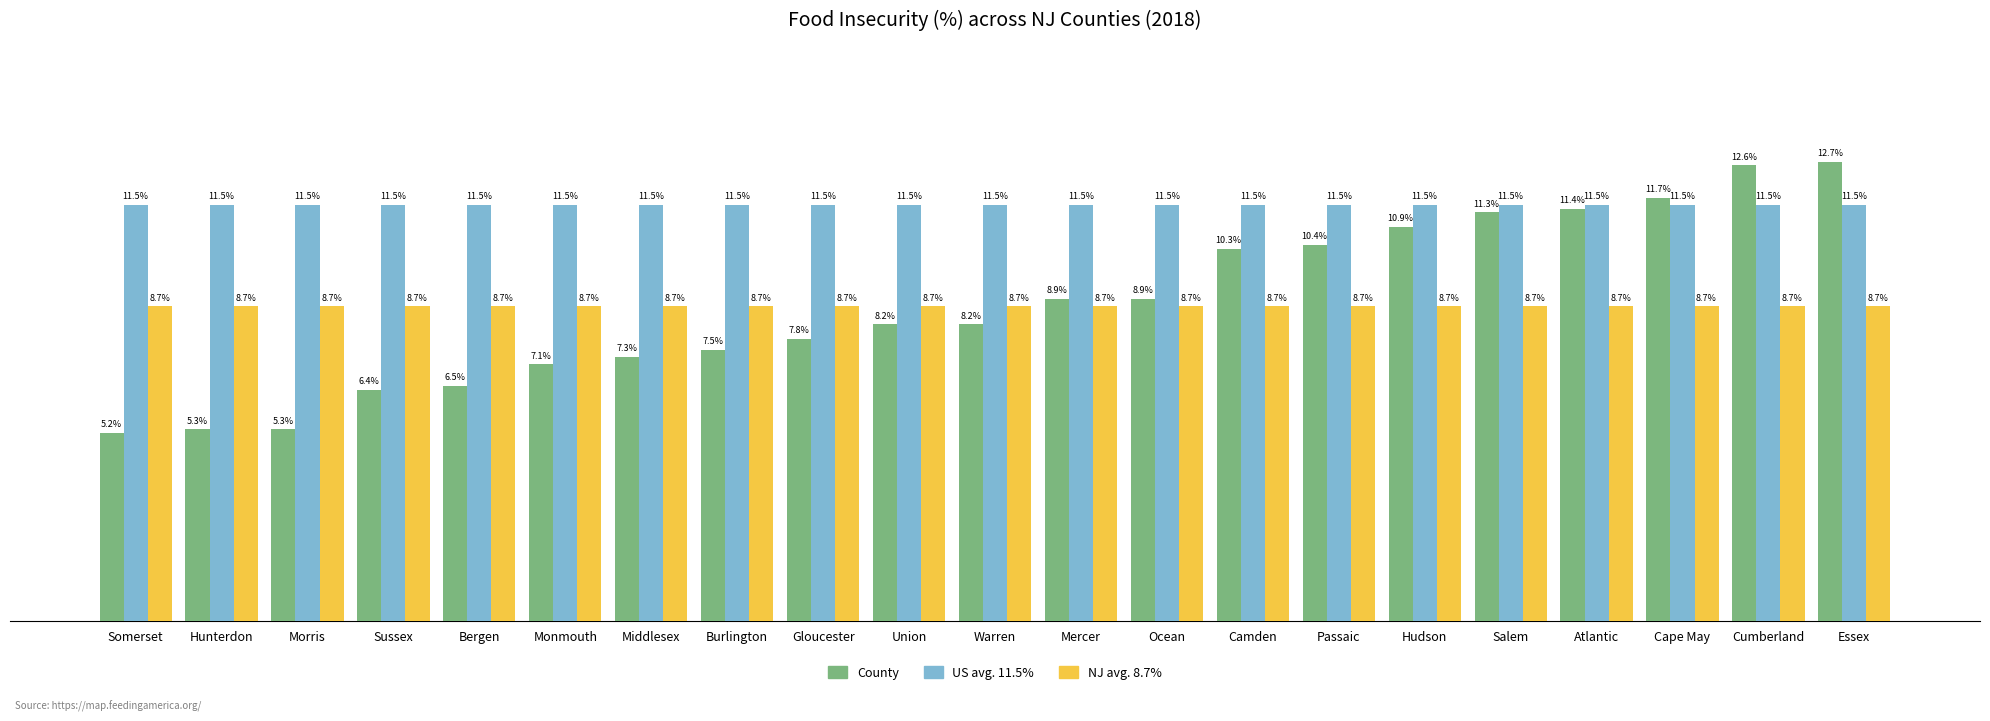

List the labels in order of NJ avg. 8.7% value, largest first.

Somerset, Hunterdon, Morris, Sussex, Bergen, Monmouth, Middlesex, Burlington, Gloucester, Union, Warren, Mercer, Ocean, Camden, Passaic, Hudson, Salem, Atlantic, Cape May, Cumberland, Essex